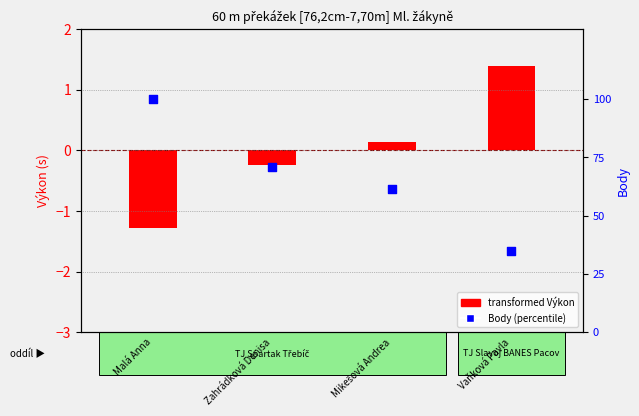

What are all the series names shown in the legend?

transformed Výkon, Body (percentile)